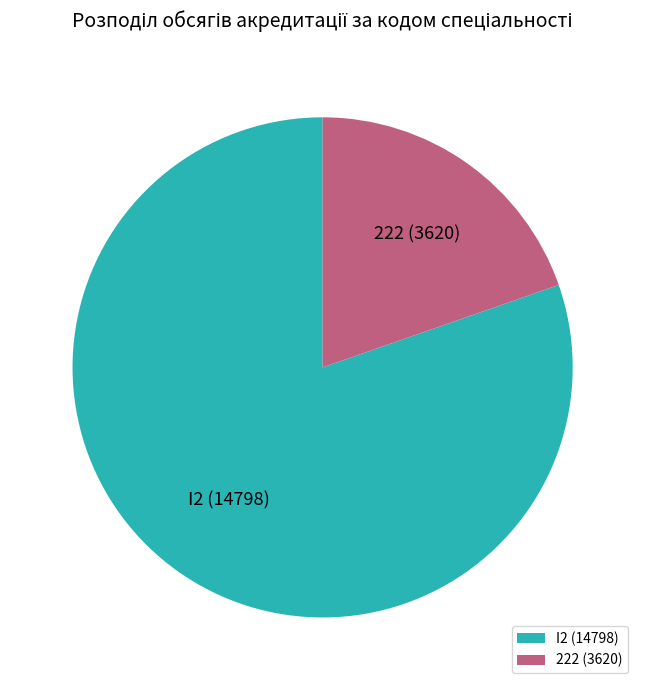

How many segments does this pie chart have?

2